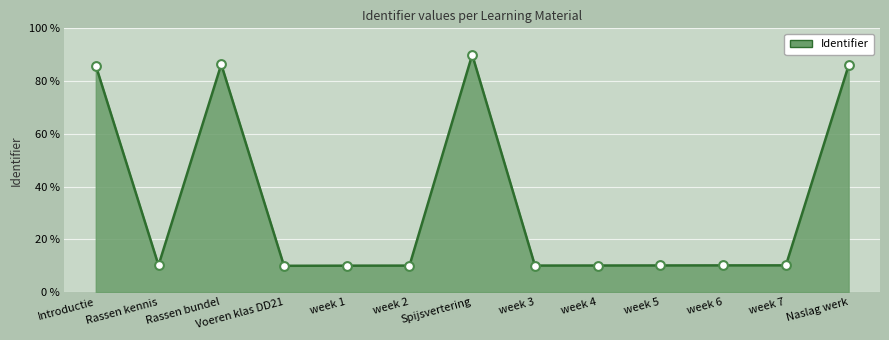

What is the change in value from Rassen bundel to week 2?

-76.3